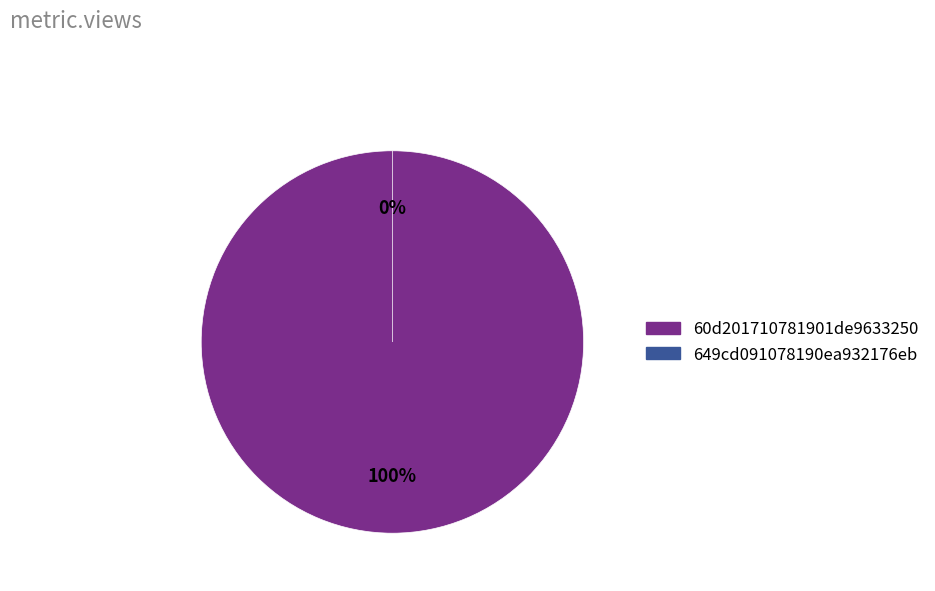

How many slices are in this pie chart?

2